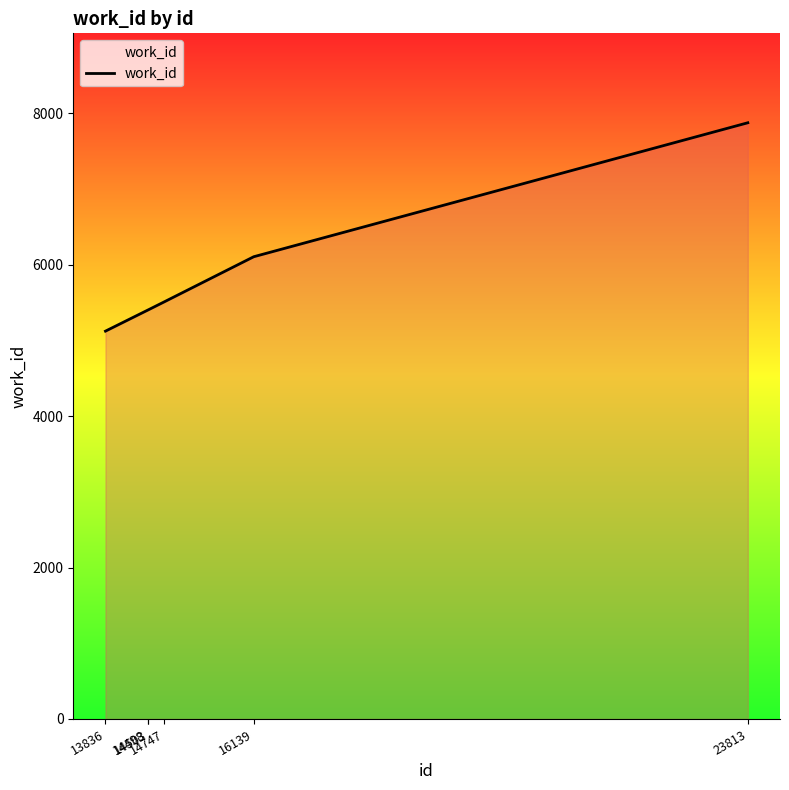

What is the greatest value displayed?

7877